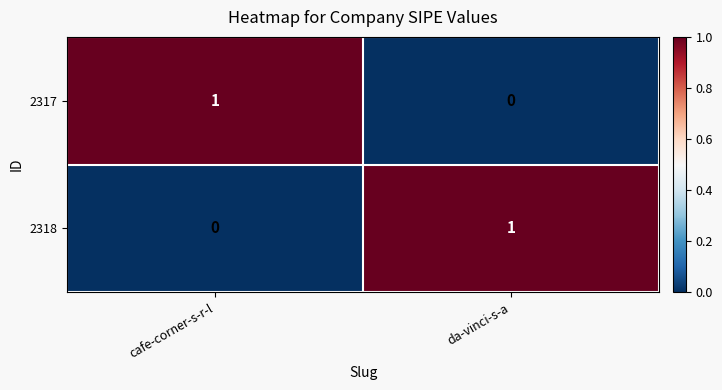

Rank the categories by 2318 value from lowest to highest.

cafe-corner-s-r-l, da-vinci-s-a